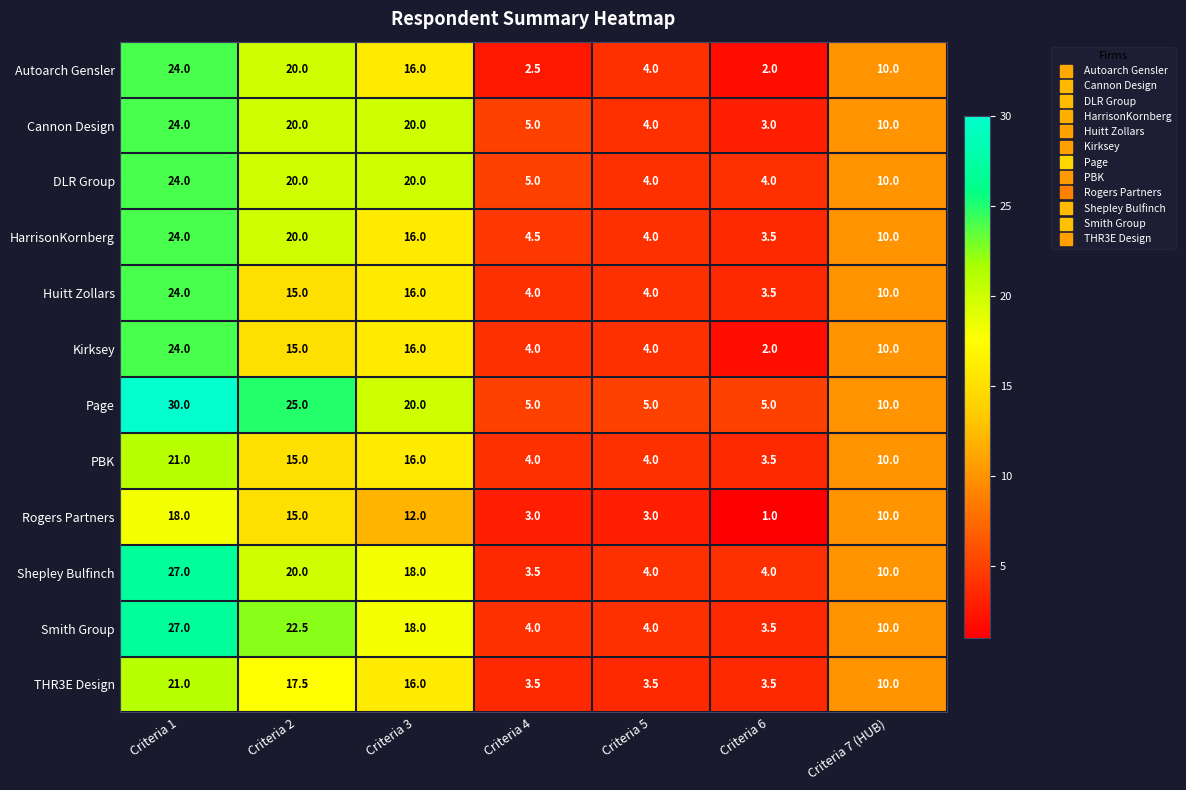

What is the average value of the THR3E Design series?

10.7